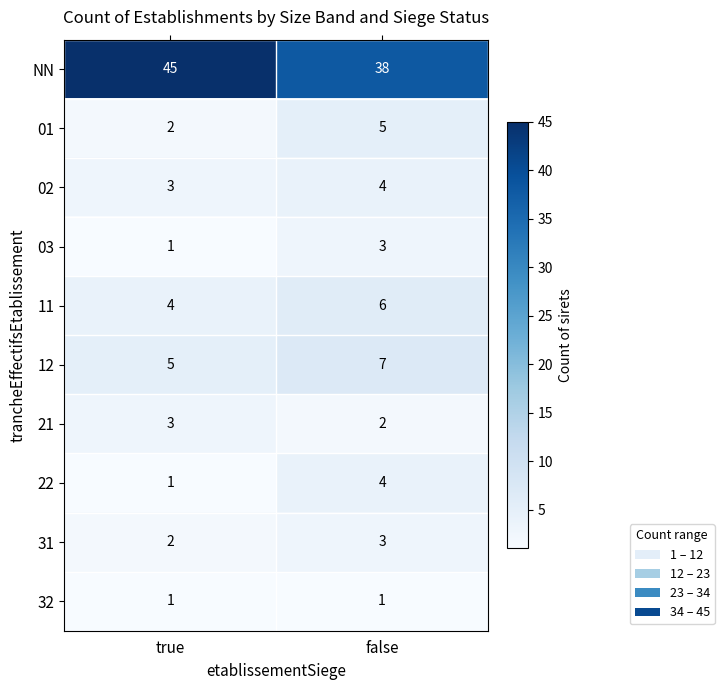

What is the sum of all 01 values?

7